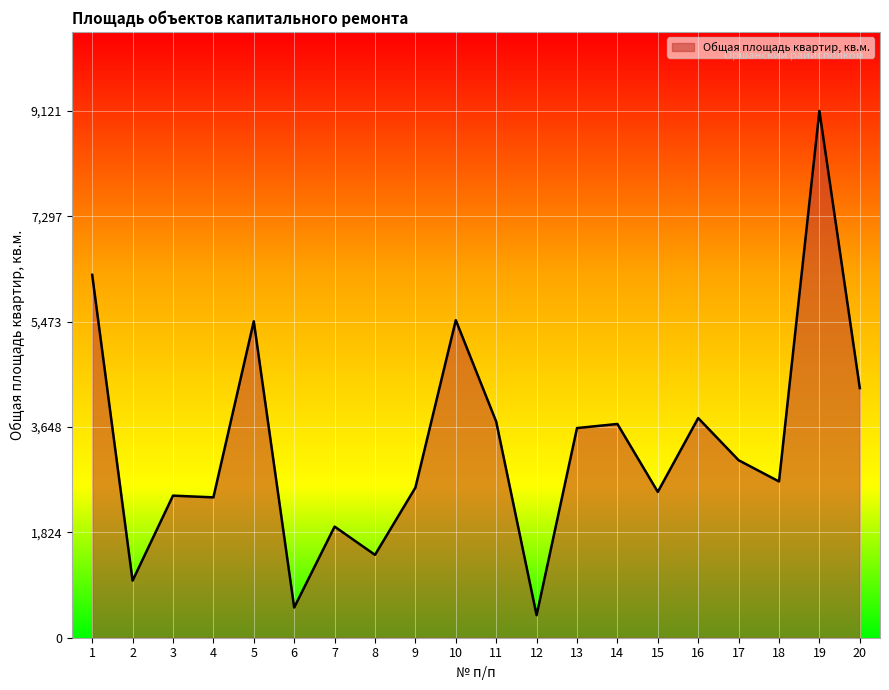

What is the approximate value at 16?

3803.0